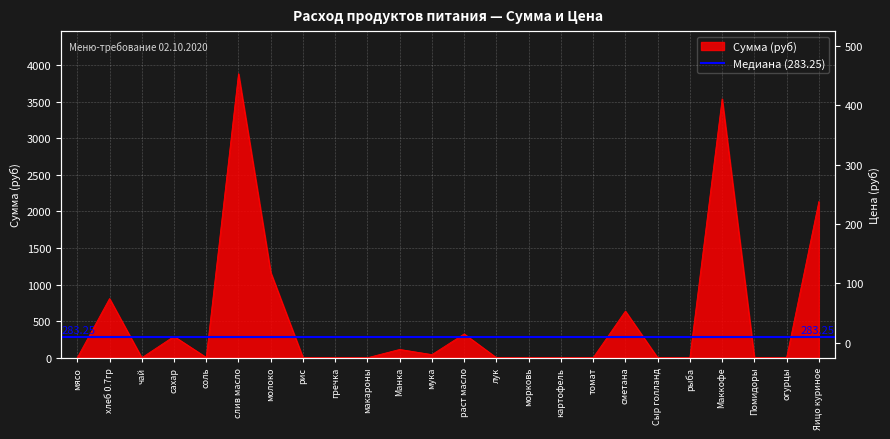

What is the total value across all series at сметана?

817.2